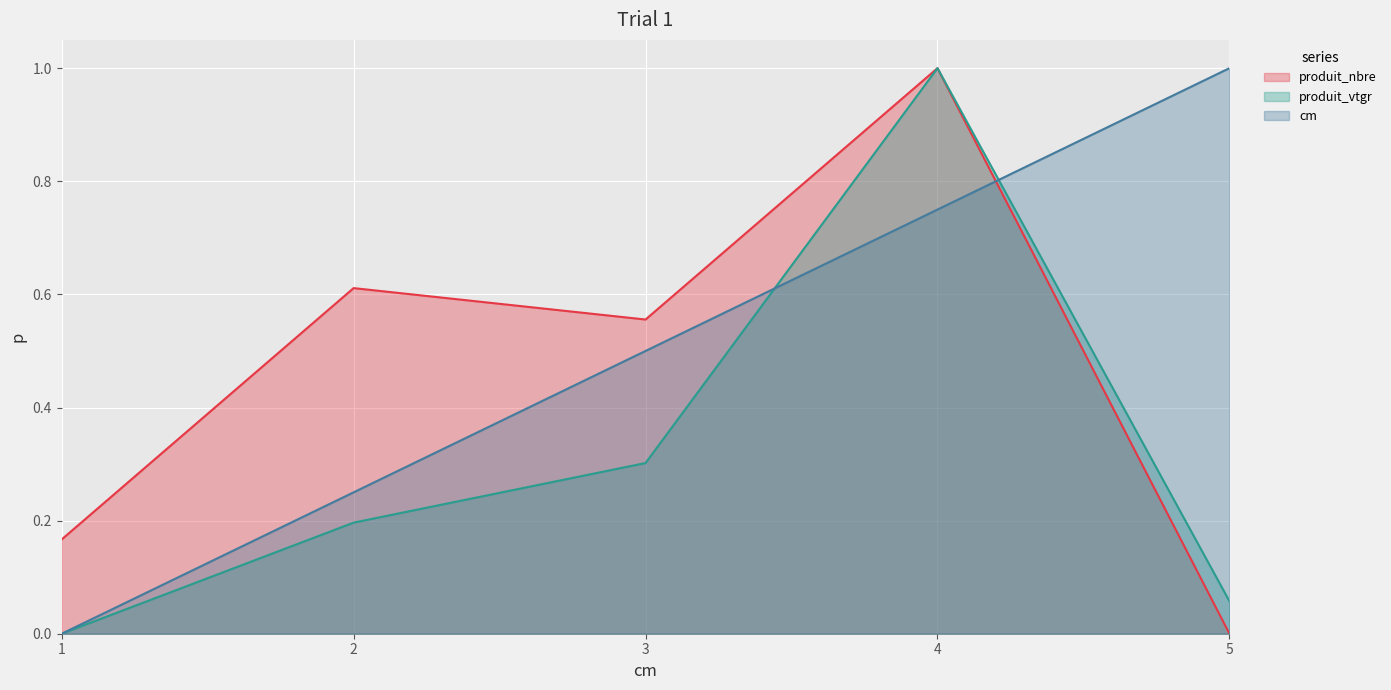

At 5, list the series in order from largest to smallest.

cm, produit_vtgr, produit_nbre